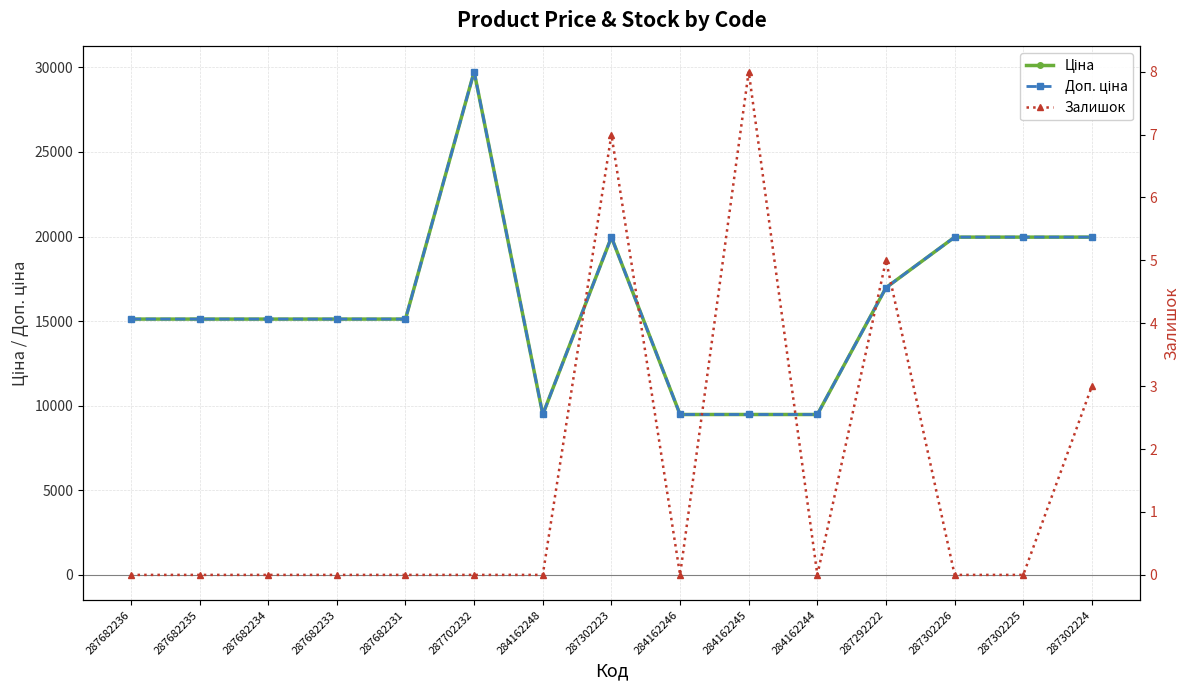

Is it true that Доп. ціна equals 9480.1 at 284162244?

True